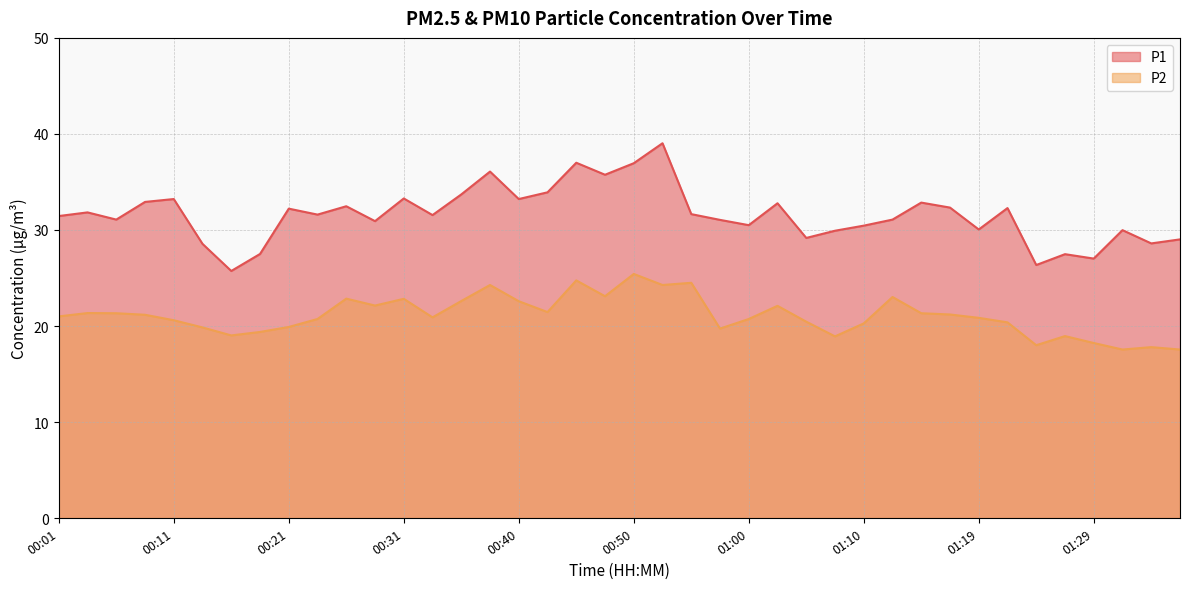

True or false: P2 and P1 intersect in this chart.

False